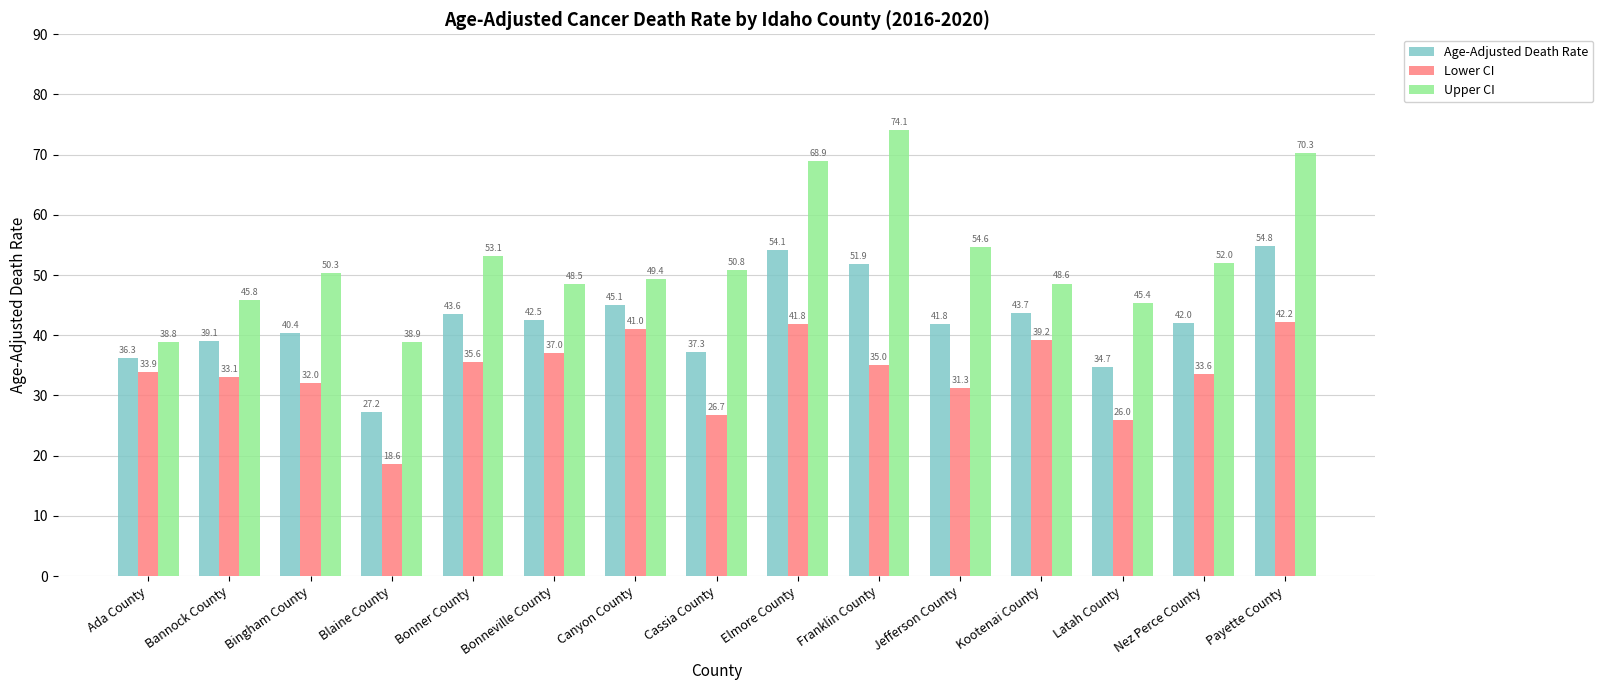

At which category does the chart reach its minimum across all series?

Blaine County